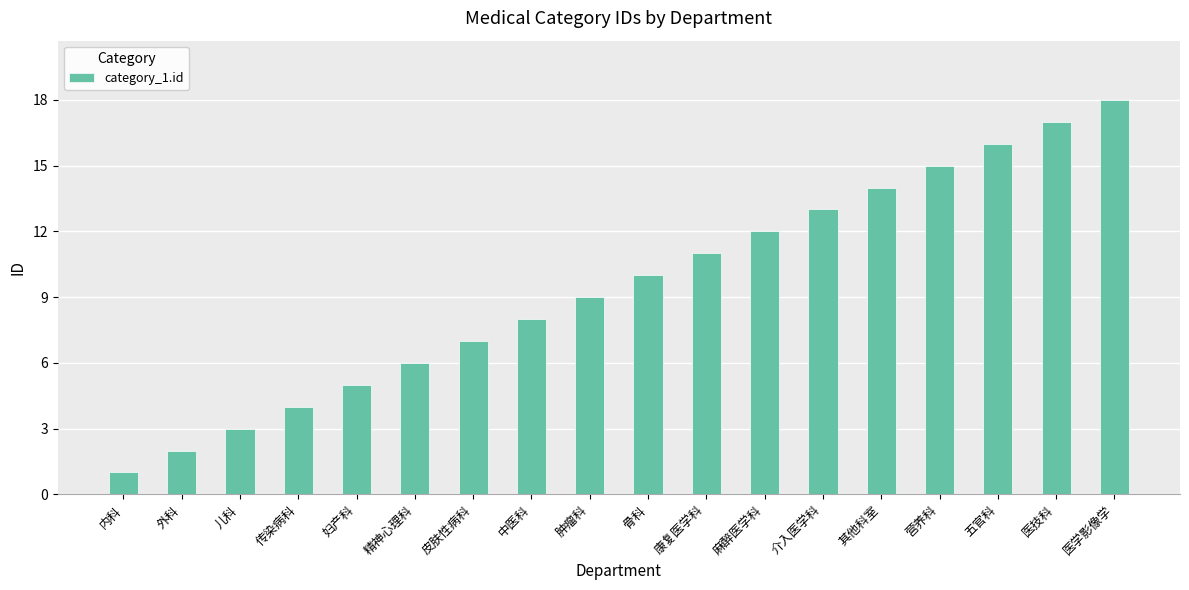

Reading right to left, what are all the values shown in this chart?

医学影像学=18	医技科=17	五官科=16	营养科=15	其他科室=14	介入医学科=13	麻醉医学科=12	康复医学科=11	骨科=10	肿瘤科=9	中医科=8	皮肤性病科=7	精神心理科=6	妇产科=5	传染病科=4	儿科=3	外科=2	内科=1